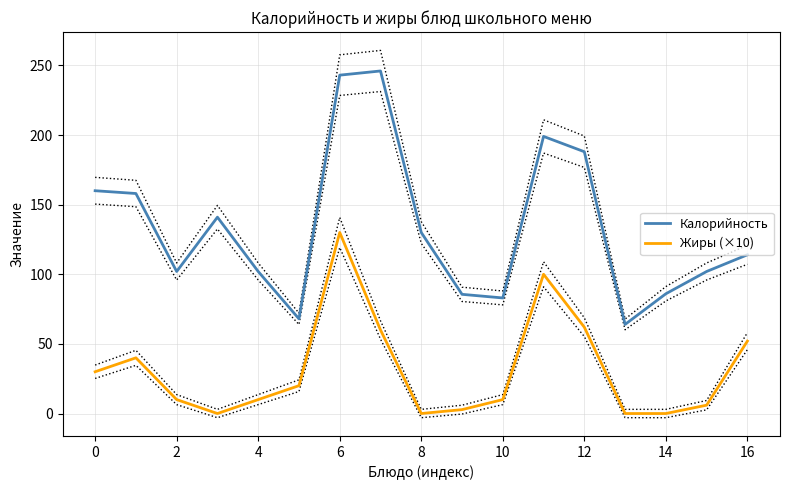

True or false: Жиры (×10) has a value of -60.8 at 8.

False